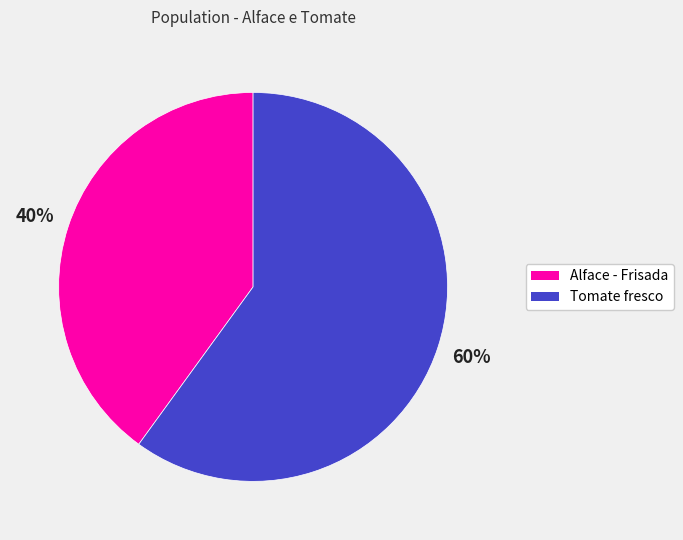

To the nearest percent, what is the combined percentage of Alface - Frisada and Tomate fresco?

100%